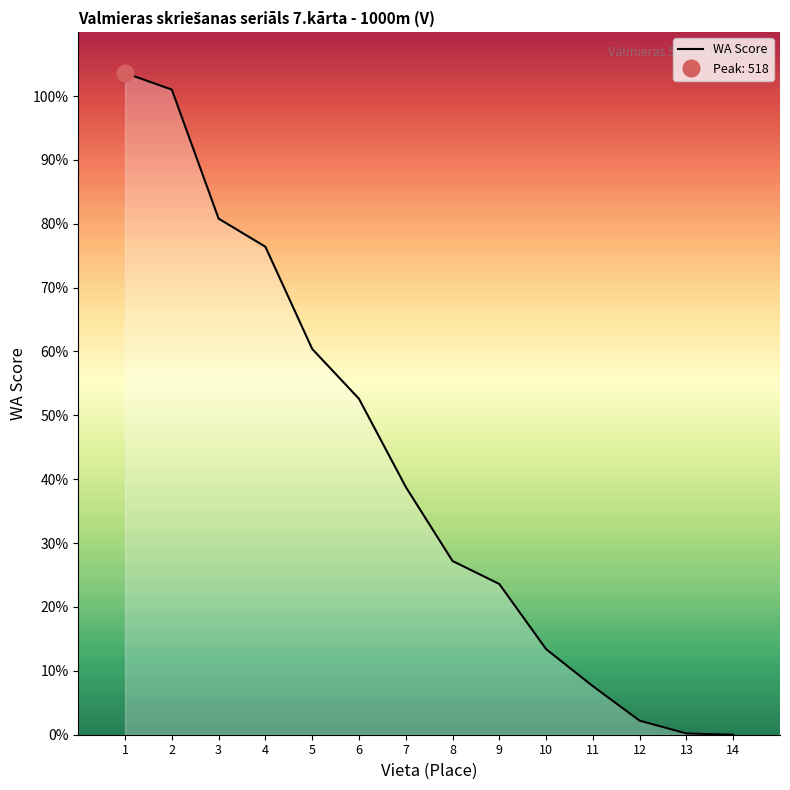

Rank the categories by value from lowest to highest.

14, 13, 12, 11, 10, 9, 8, 7, 6, 5, 4, 3, 2, 1